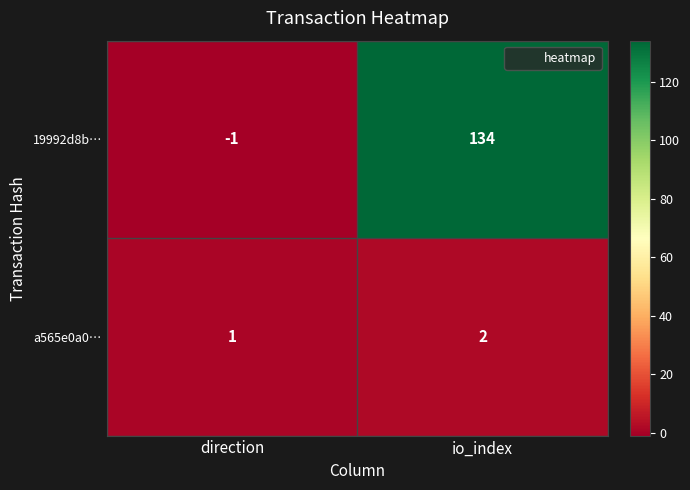

Which series has the widest spread of values?

19992d8b…